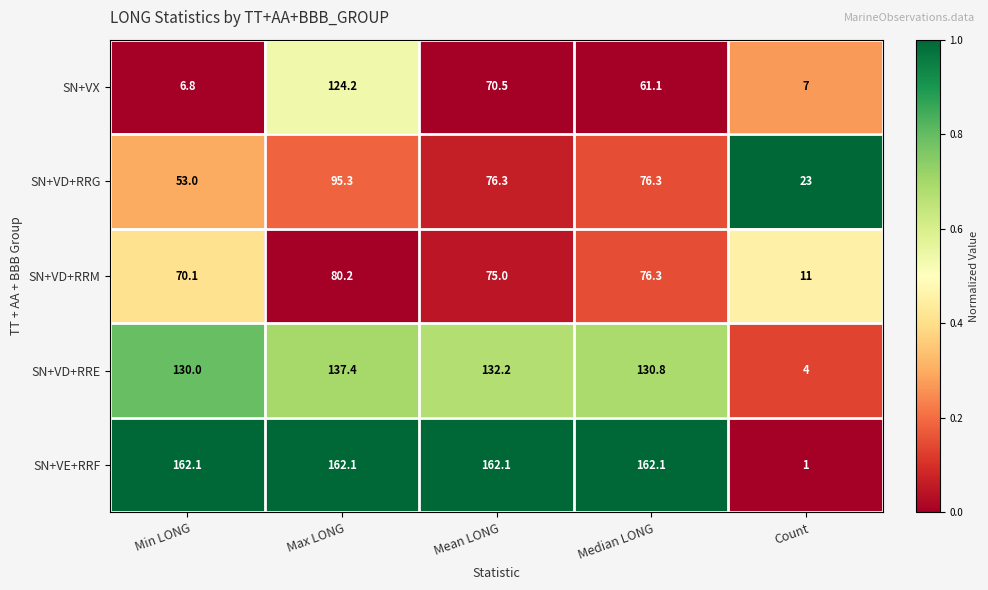

What is the total value across all series at Count?

46.0